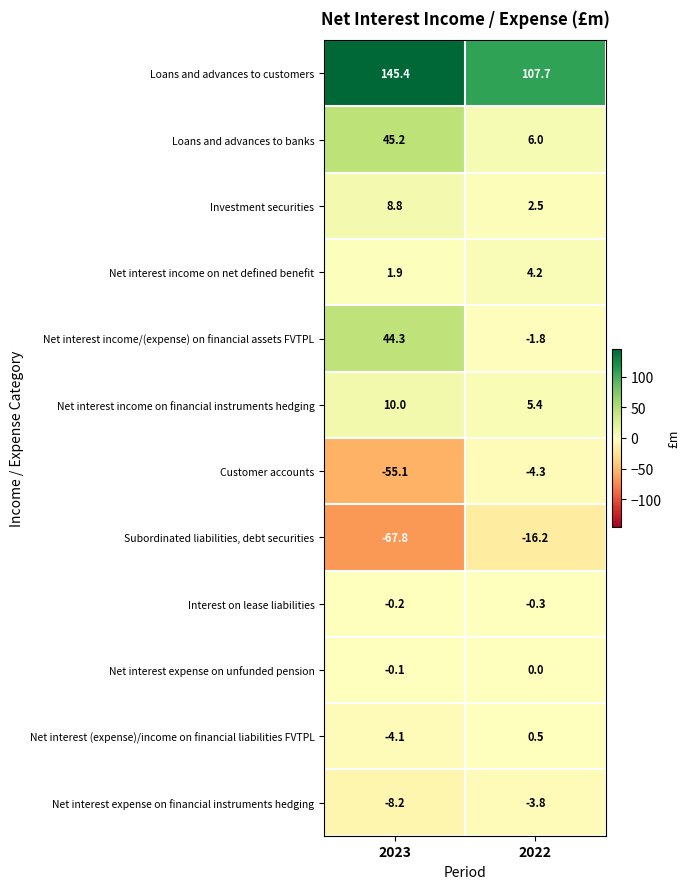

What is the difference between the maximum and minimum values in the Net interest (expense)/income on financial liabilities FVTPL series?

4.6